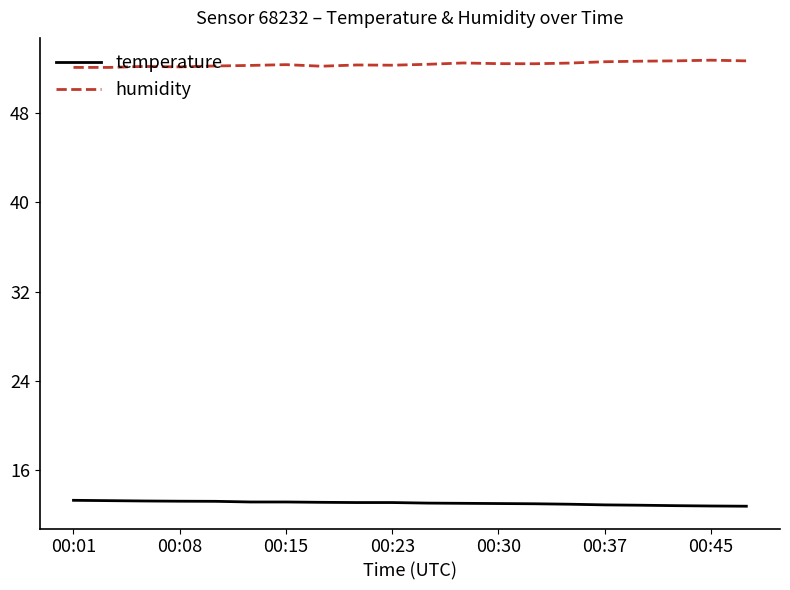

What is the lowest value of the humidity series?

52.1